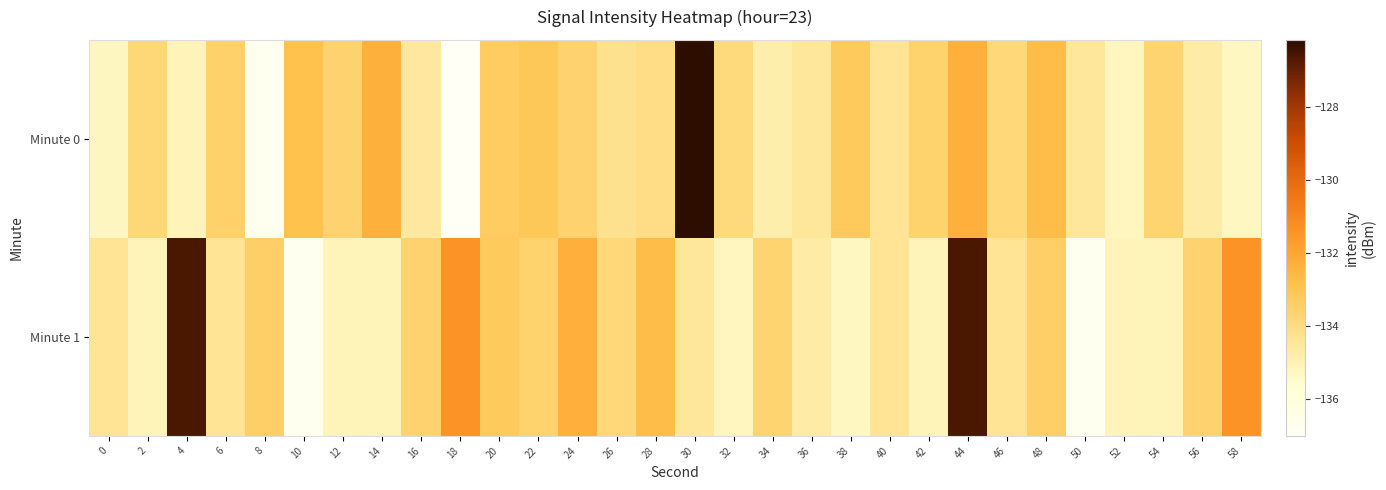

What is the difference between the highest and lowest values at 14?

2.8